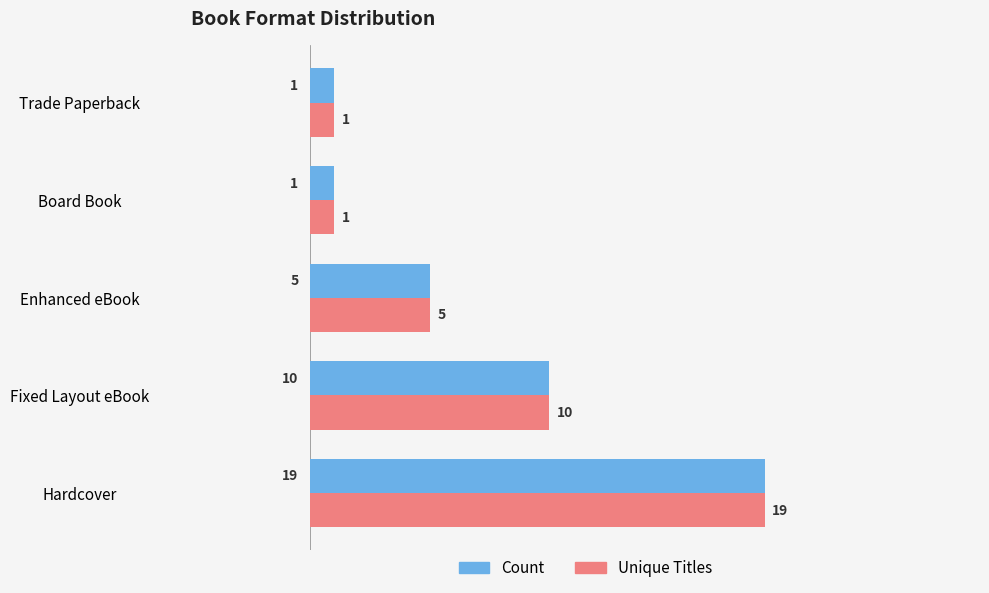

What is the approximate value of Count at Fixed Layout eBook, to the nearest 10?

10